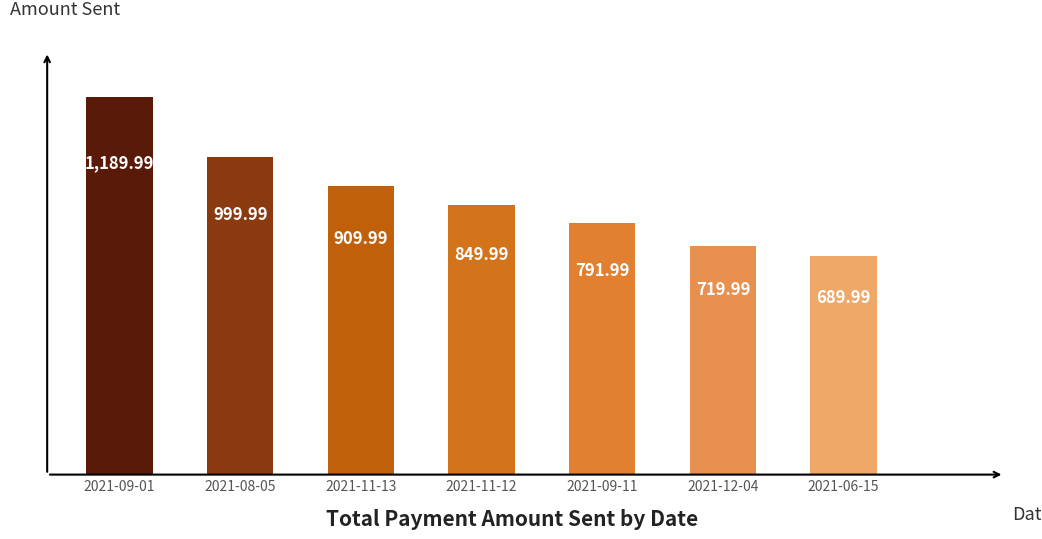

Does the chart contain any negative values?

No